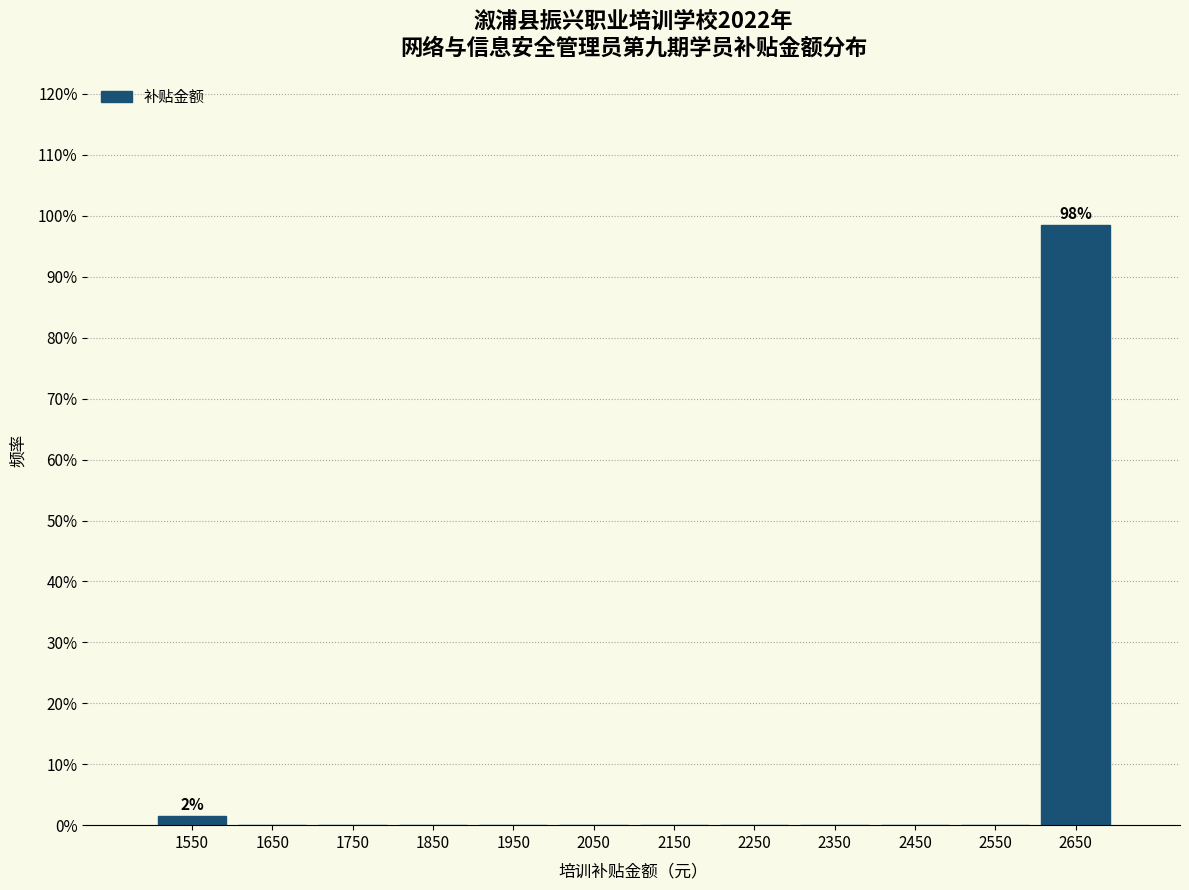

Which range on the x-axis has the tallest bar?

2600 to 2700